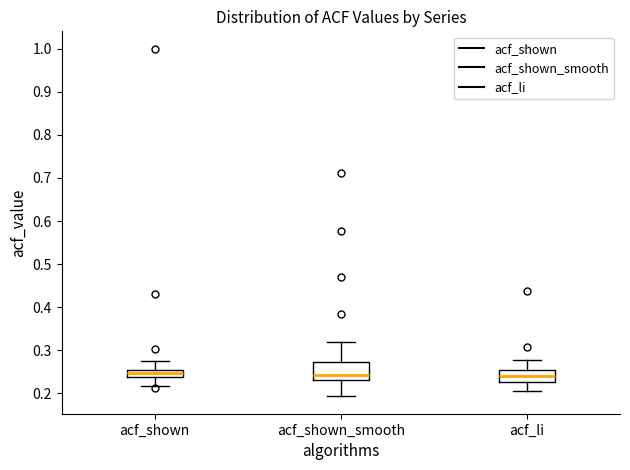

Which box is the tallest, from its lower edge to its upper edge?

acf_shown_smooth